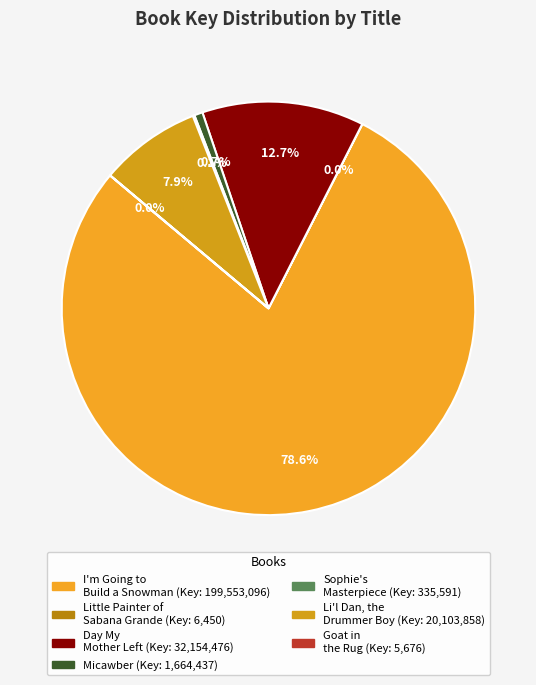

Is I'm Going to Build a Snowman the majority of the pie?

Yes